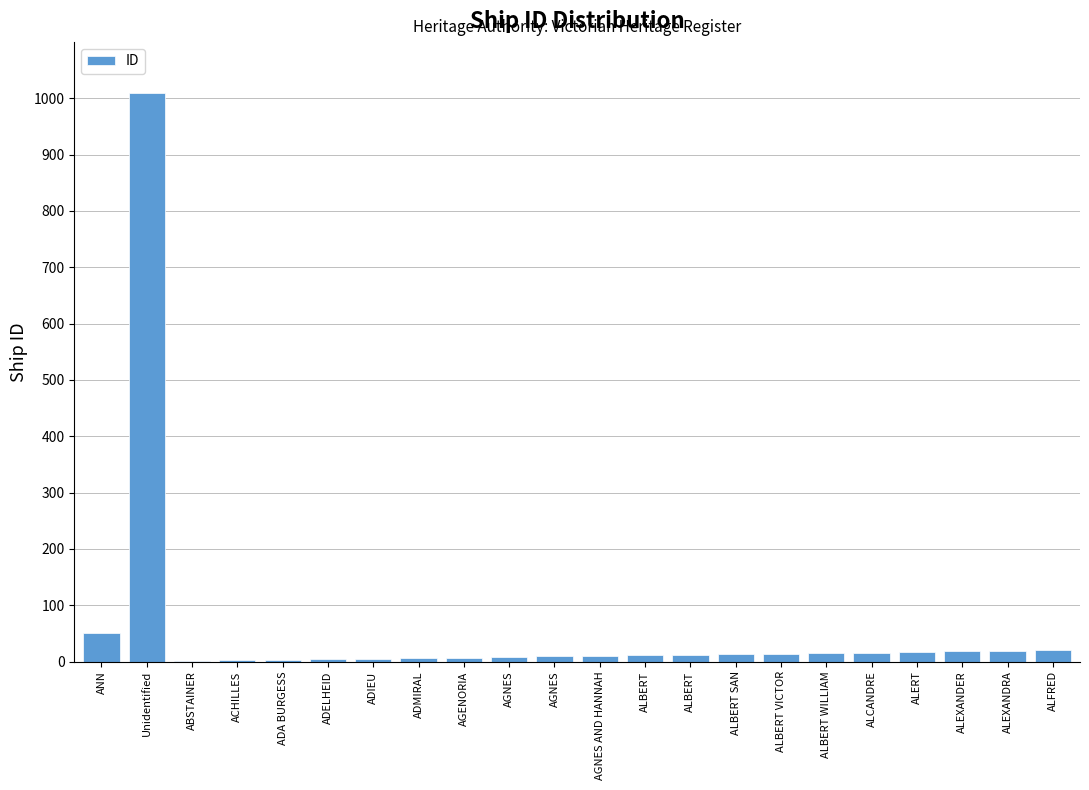

What is the change in value from ALBERT SAN to ALCANDRE?

+3